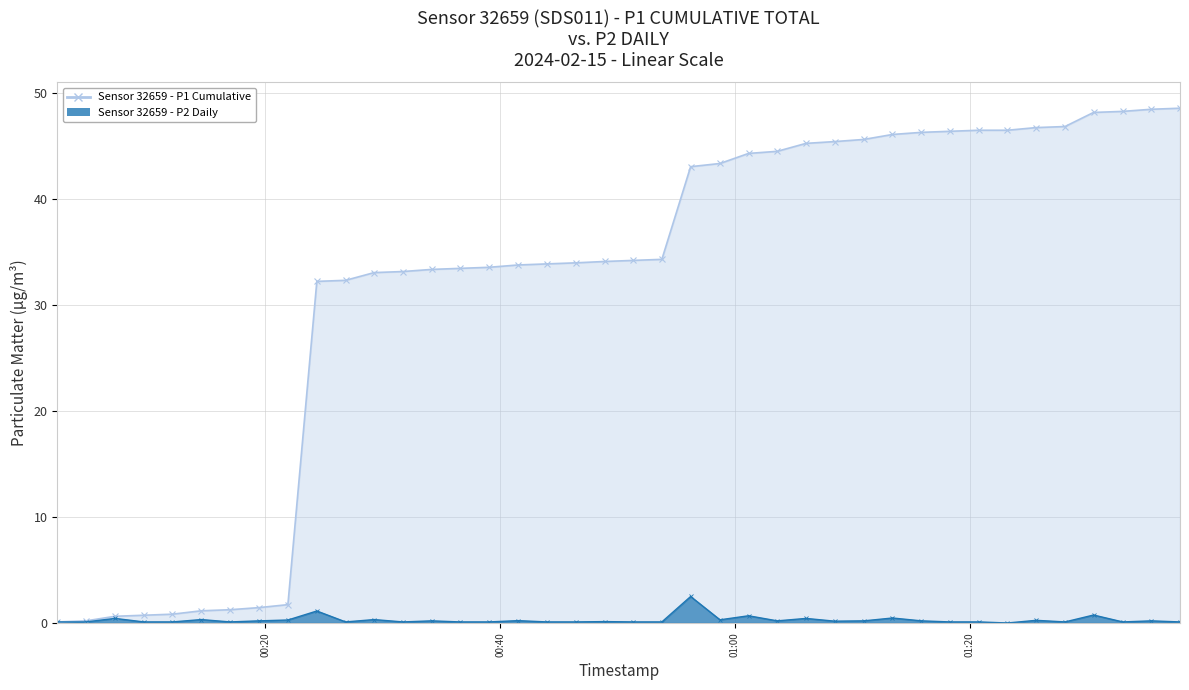

Which series changed the most between 2024-02-15T00:07:11 and 2024-02-15T00:34:10?

P1 (Cumulative)